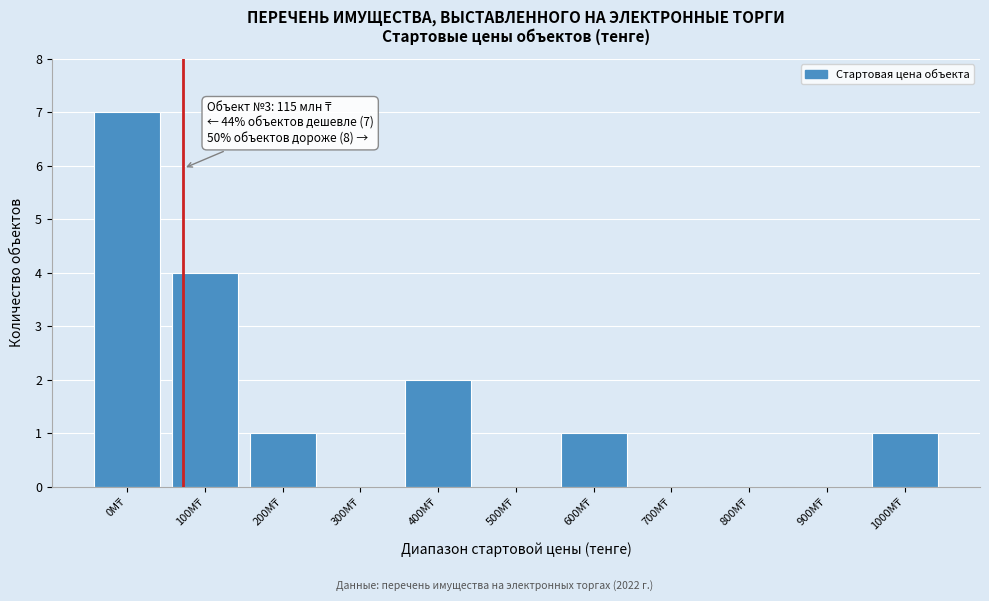

What is the sum of all values?

16